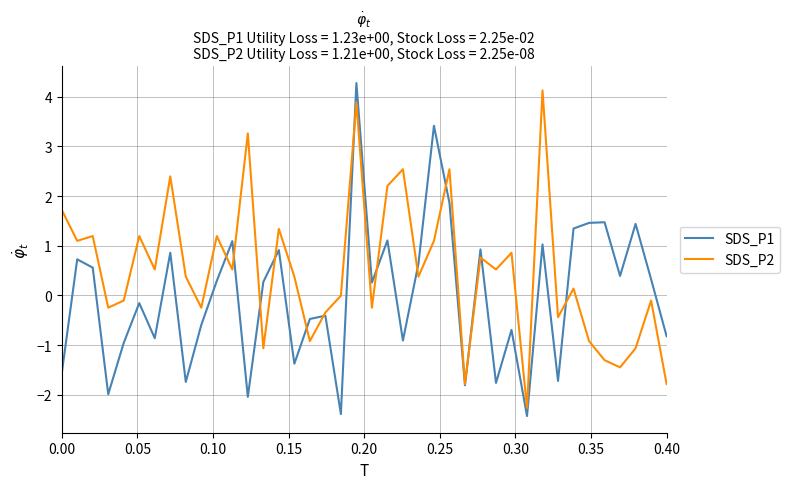

What is the maximum value for SDS_P2?

4.1